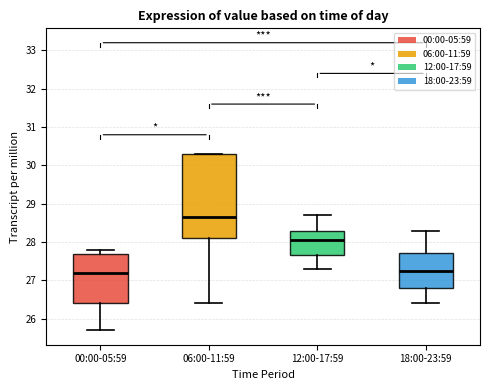

Comparing the boxes themselves (not the whiskers), which one is the tallest?

06:00-11:59